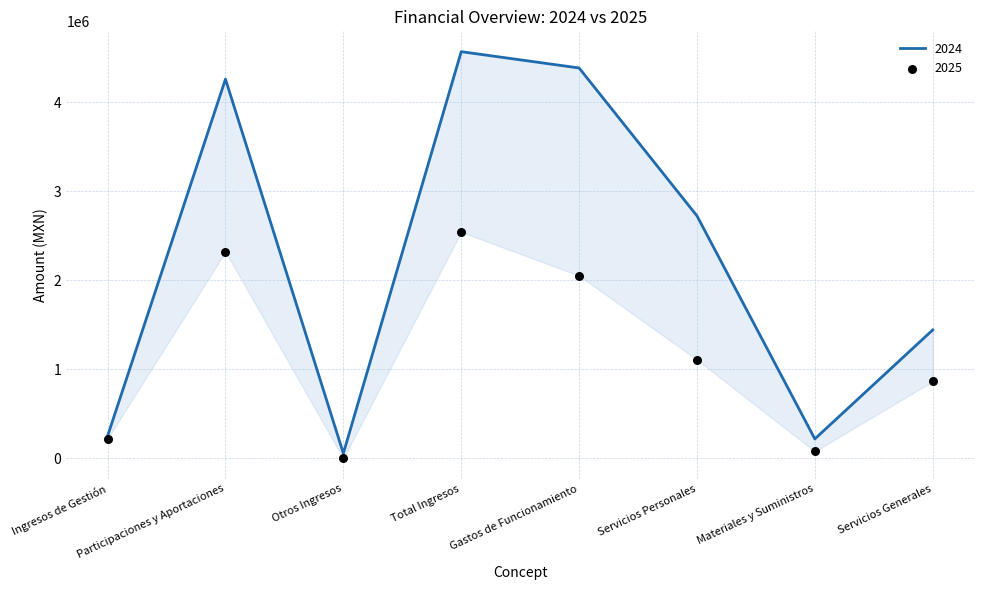

Is the value of 2024 at Materiales y Suministros greater than the value of 2025 at Total Ingresos?

No